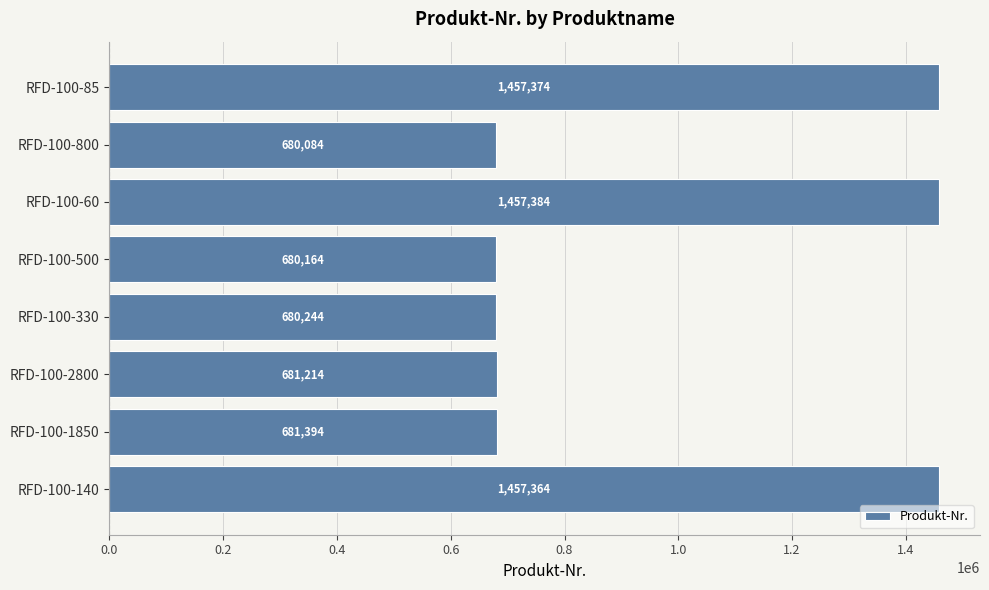

What is the maximum value shown in the chart?

1457384